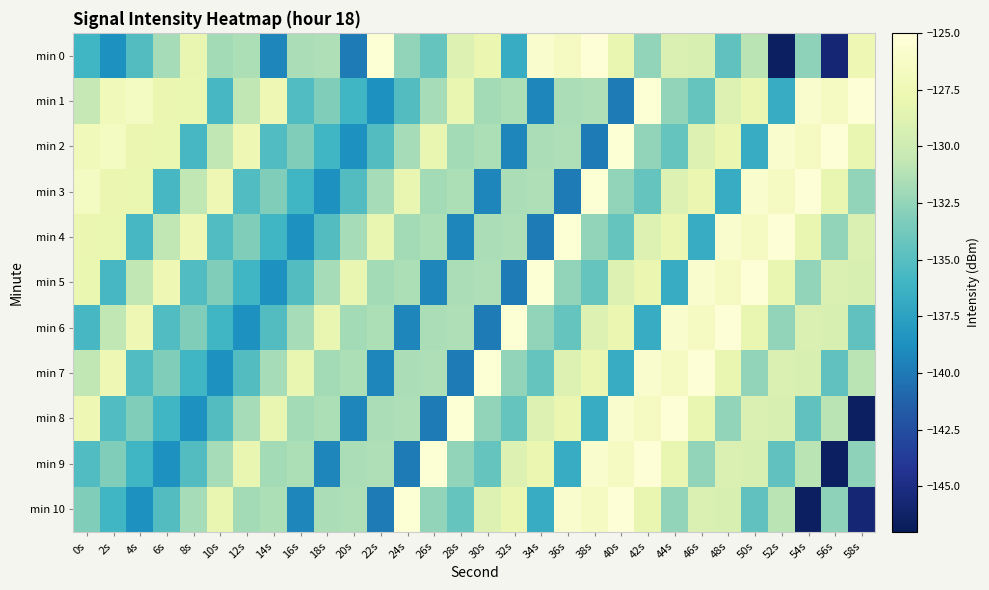

At how many categories does at least one series exceed -144?

30